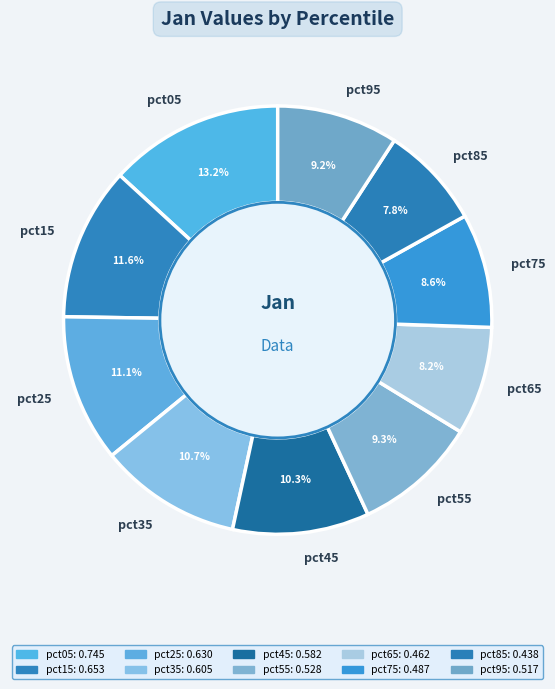

Do pct75 and pct05 together represent more than half of the pie?

No